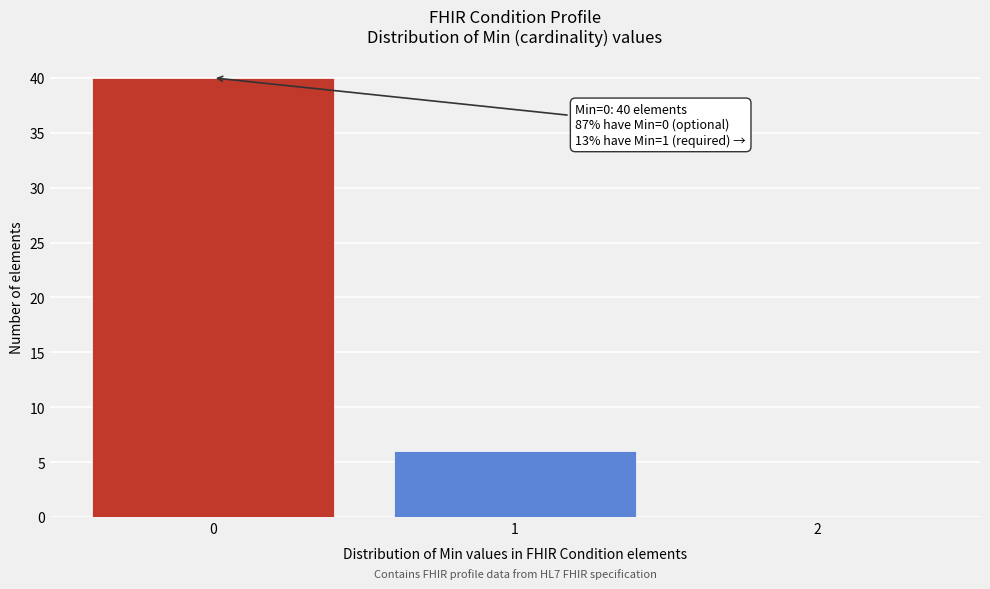

Which range on the x-axis has the tallest bar?

-0.5 to 0.5